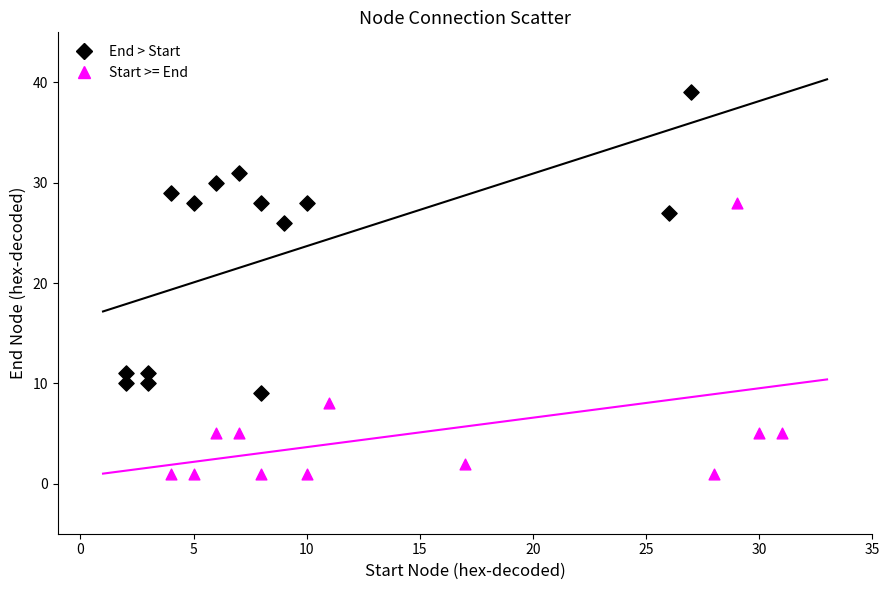

Which series reaches the maximum Y coordinate?

End > Start